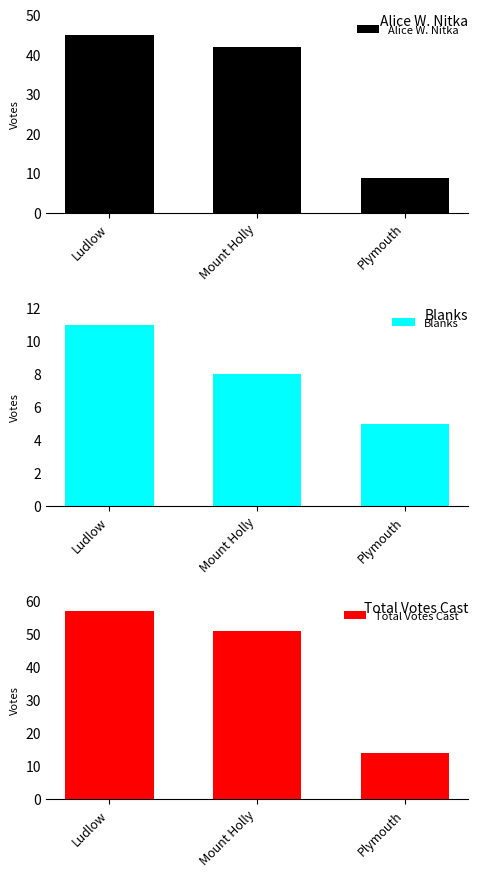

Is it true that Total Votes Cast equals 14 at Plymouth?

True